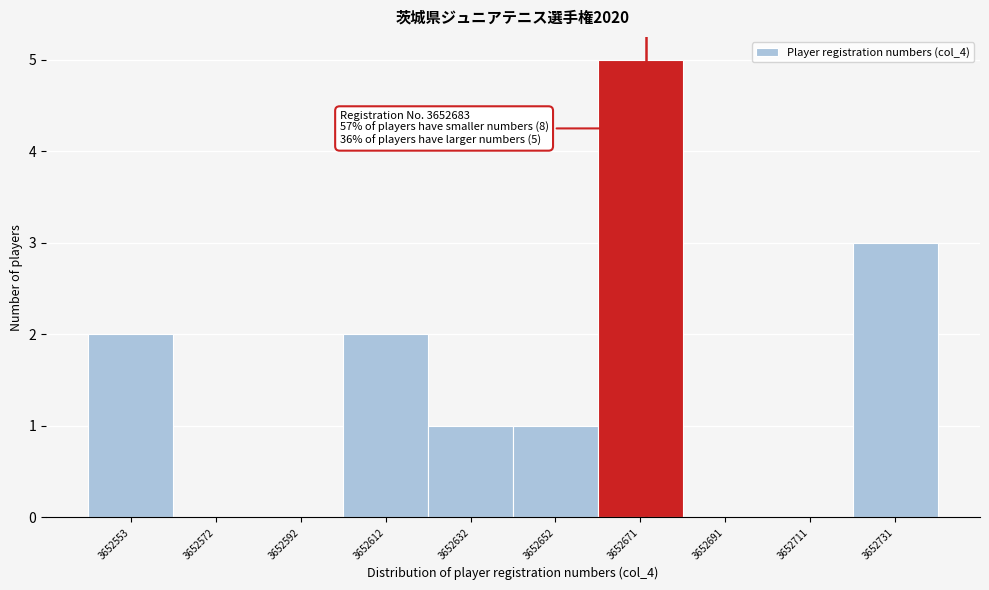

Reading left to right, extract all data points from this chart.

3652553=2	3652572=0	3652592=0	3652612=2	3652632=1	3652652=1	3652671=5	3652691=0	3652711=0	3652731=3